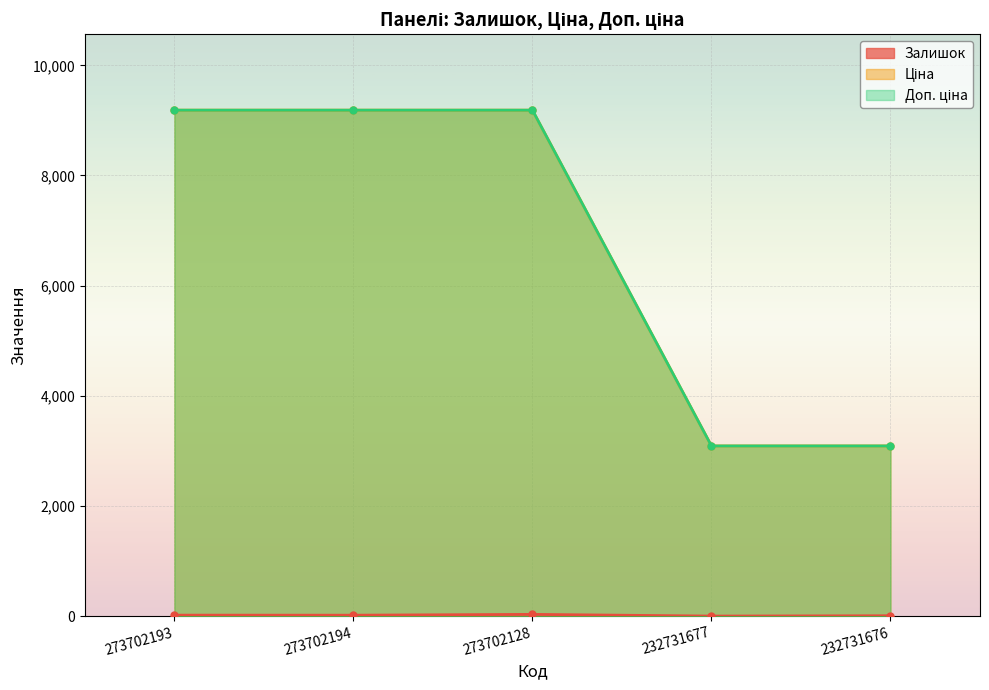

Which series has the widest spread of values?

Доп. ціна